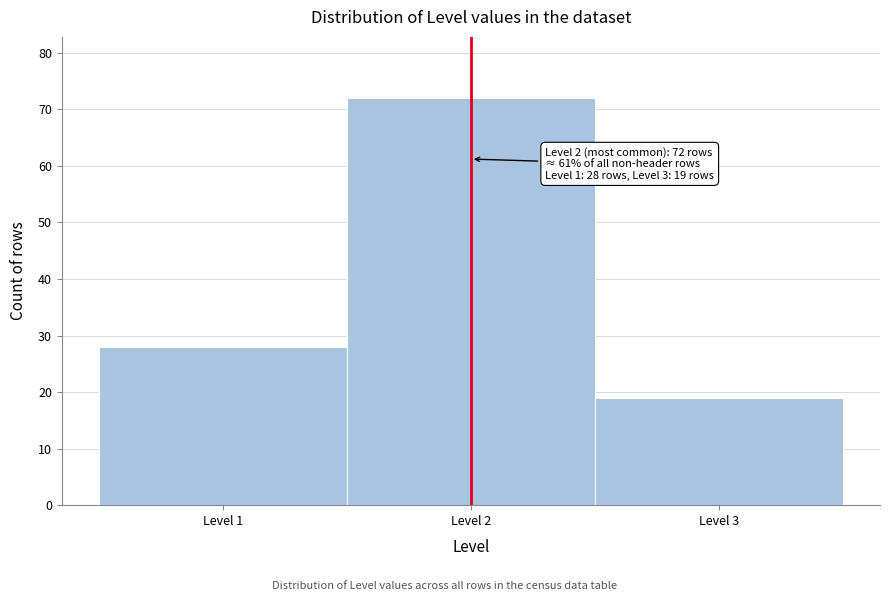

Over which range of the x-axis is the bar tallest?

1.5 to 2.5